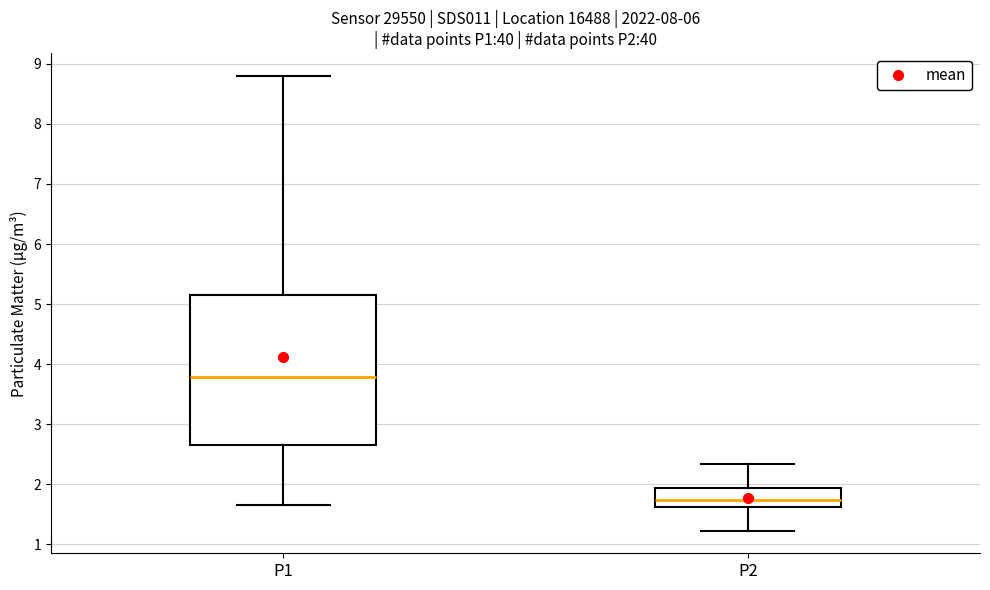

Which box has the lowest median line?

P2